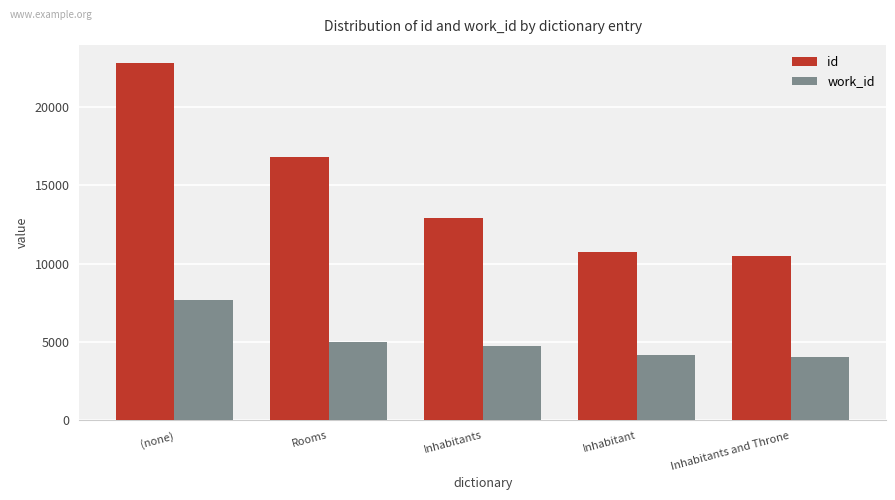

Which series changed the most between Rooms and Inhabitants and Throne?

id